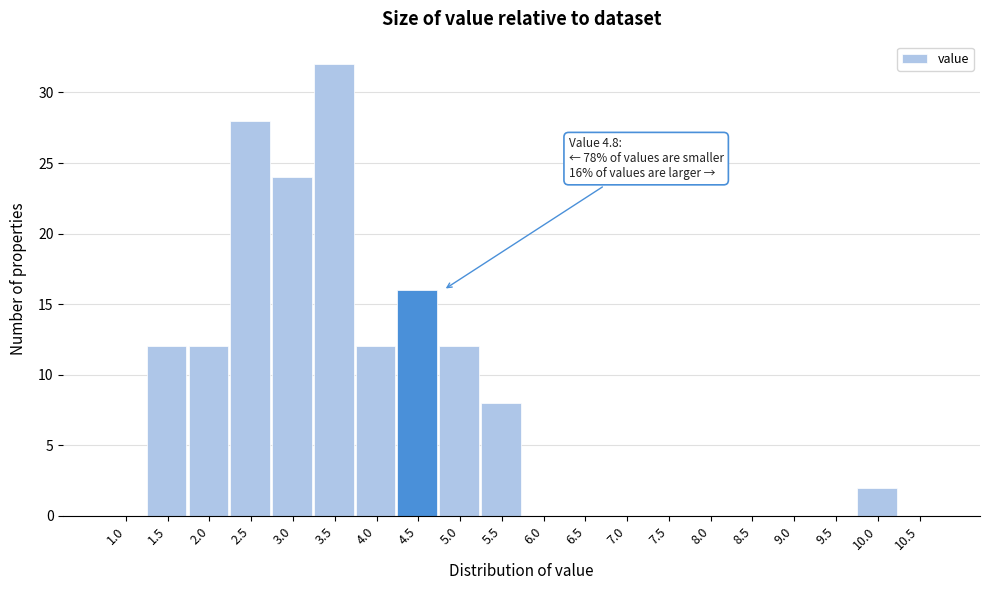

Reading left to right, what are all the values shown in this chart?

1.0=0	1.5=12	2.0=12	2.5=28	3.0=24	3.5=32	4.0=12	4.5=16	5.0=12	5.5=8	6.0=0	6.5=0	7.0=0	7.5=0	8.0=0	8.5=0	9.0=0	9.5=0	10.0=2	10.5=0